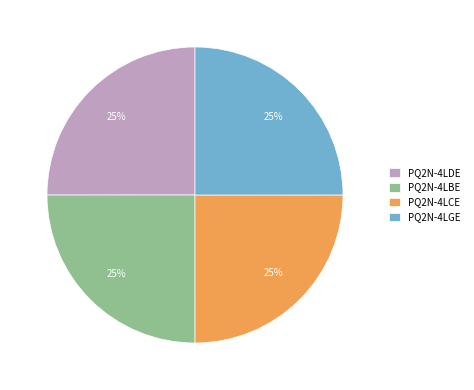

How many segments does this pie chart have?

4